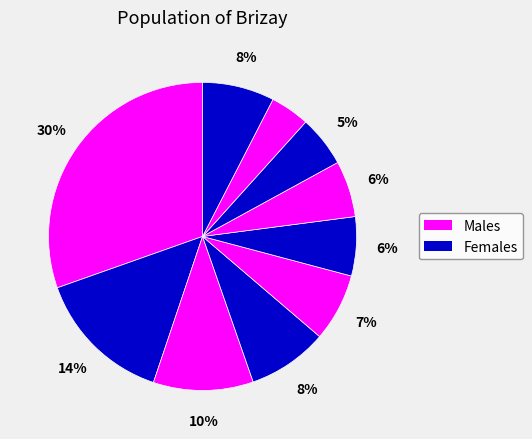

To the nearest percent, what is the average slice percentage?

10%